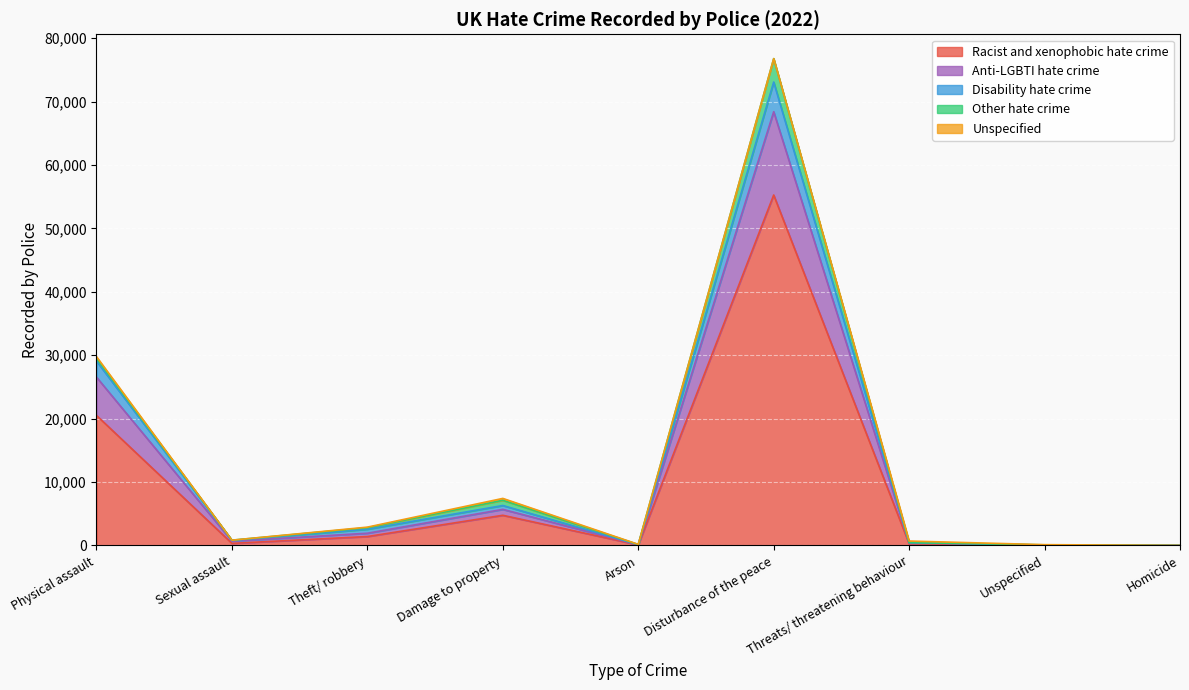

What is the approximate value of Racist and xenophobic hate crime at Disturbance of the peace?

55278